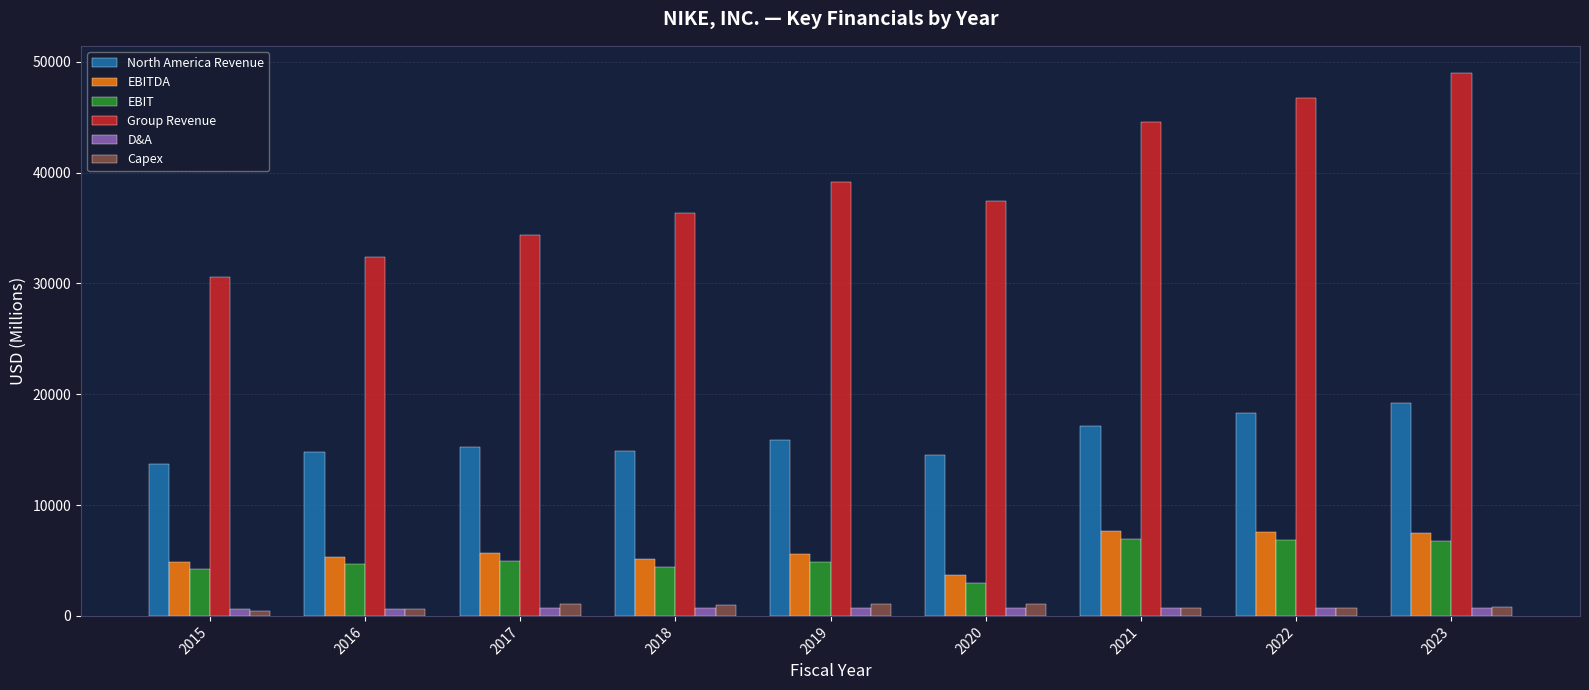

What is the difference between the maximum and minimum values in the Group Revenue series?

18387